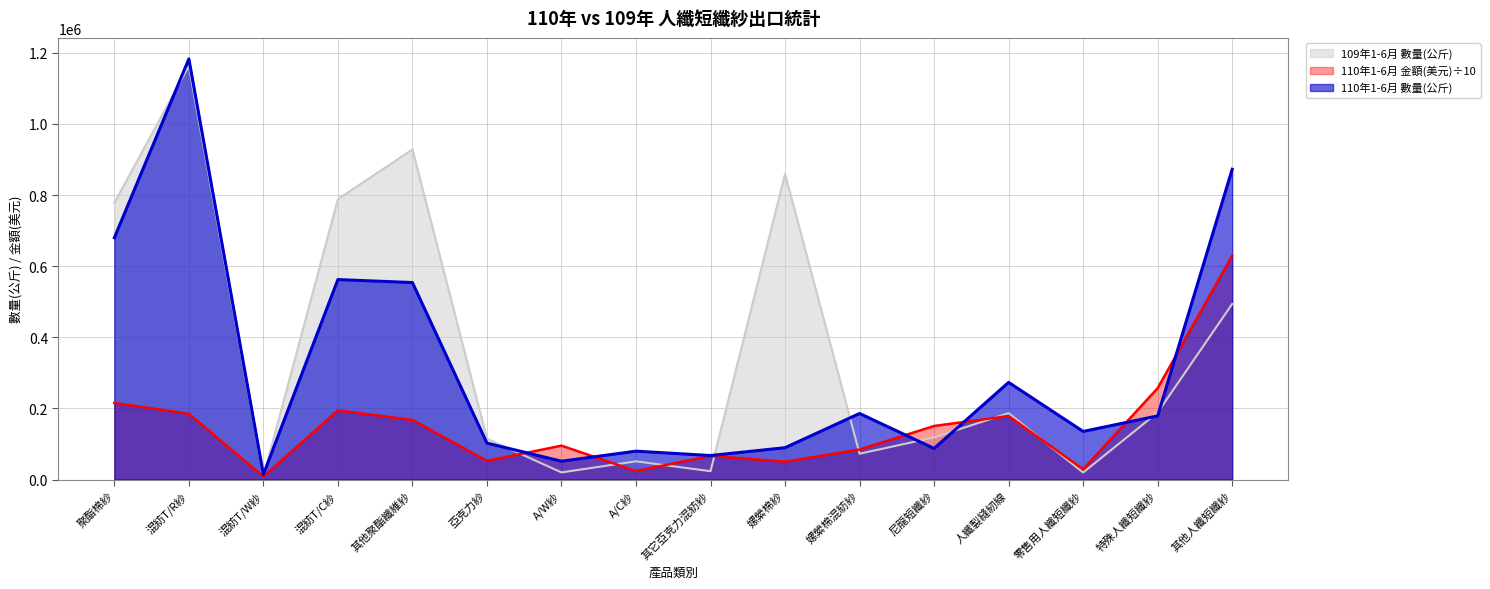

What is the greatest value displayed?

1182864